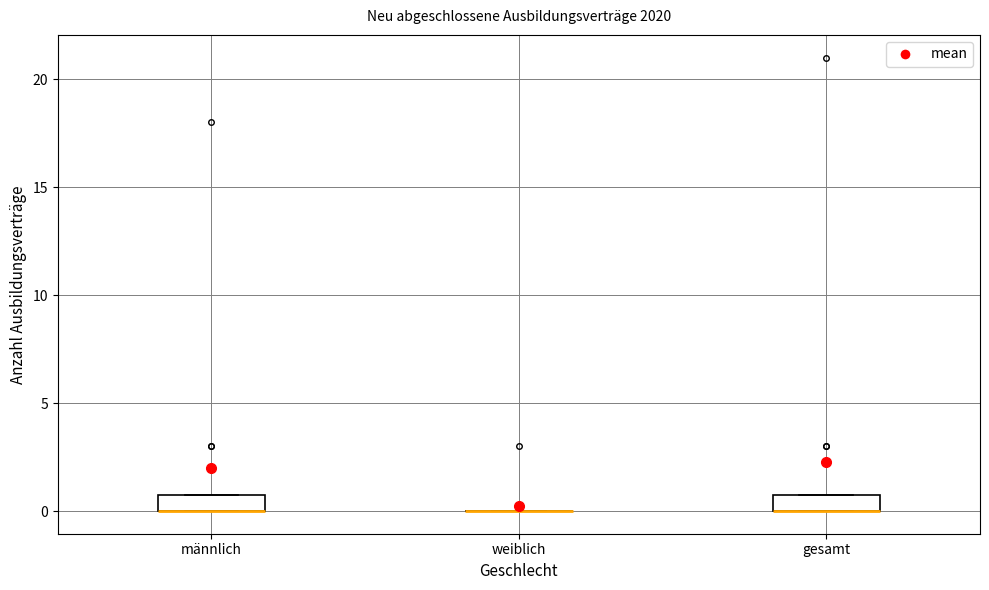

Reading left to right, read every box against the y-axis: the position of its median line, the range the box covers, and the ends of its whiskers. The values are not printed on the chart, so give them approximately, as read against the axis.

männlich: median 0 (drawn on the box's lower edge), box 0 to 1, whiskers 0 to 1
weiblich: box collapsed to a line at 0, whiskers 0 to 0
gesamt: median 0 (drawn on the box's lower edge), box 0 to 1, whiskers 0 to 1